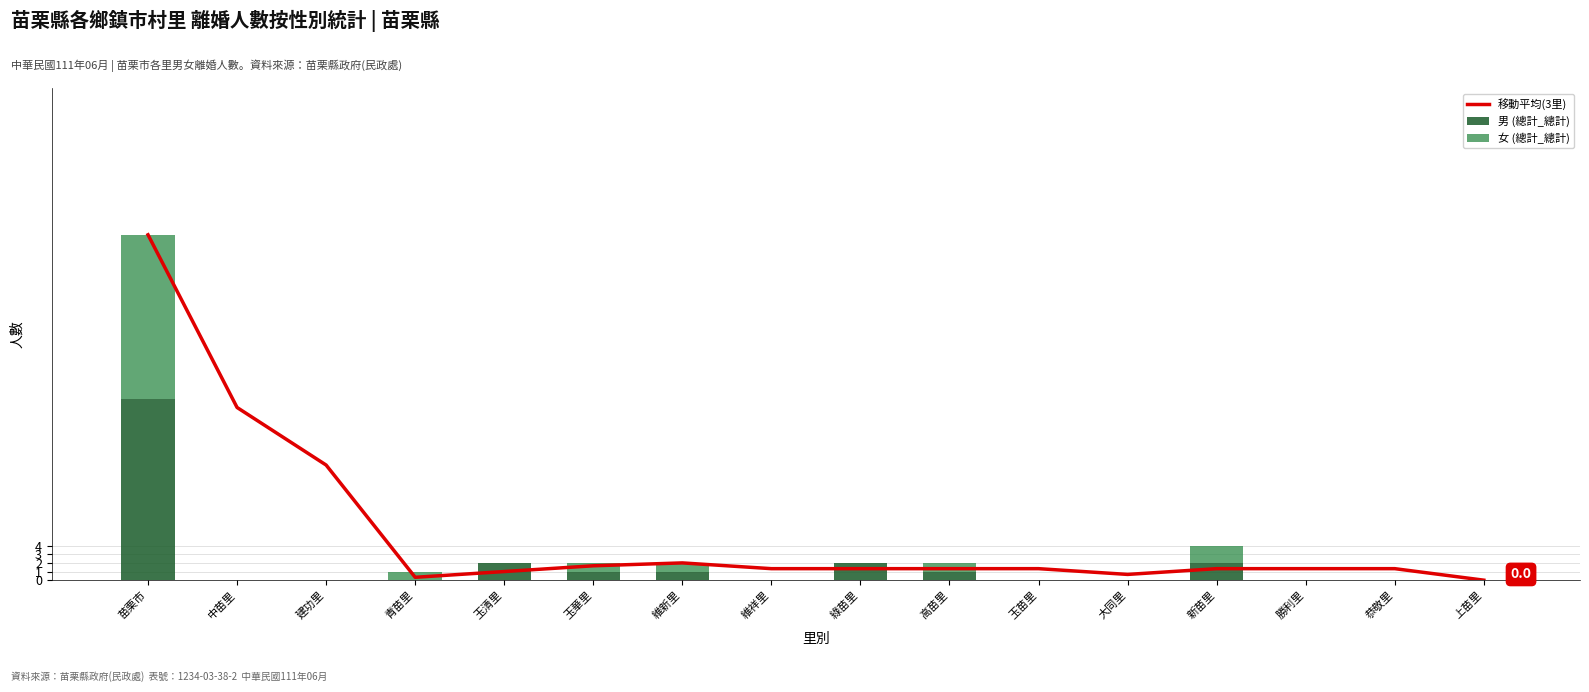

At which category does the chart reach its peak across all series?

苗栗市